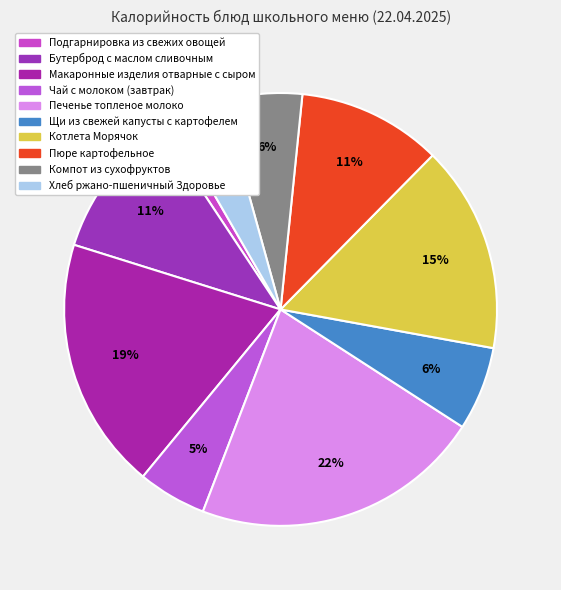

Count the number of slices in the pie.

10